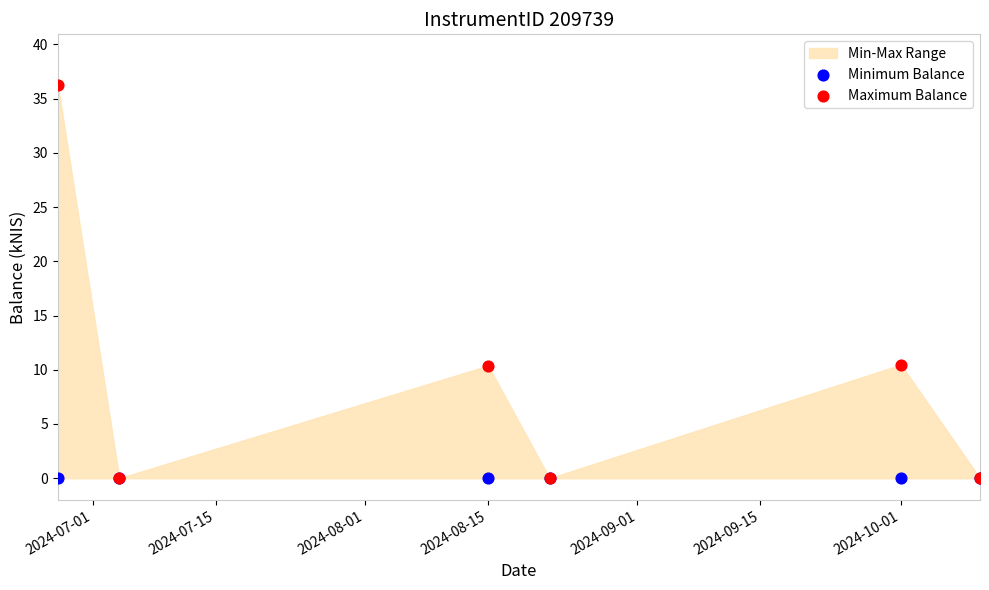

Which series has the largest Y range (max minus min)?

Maximum Balance